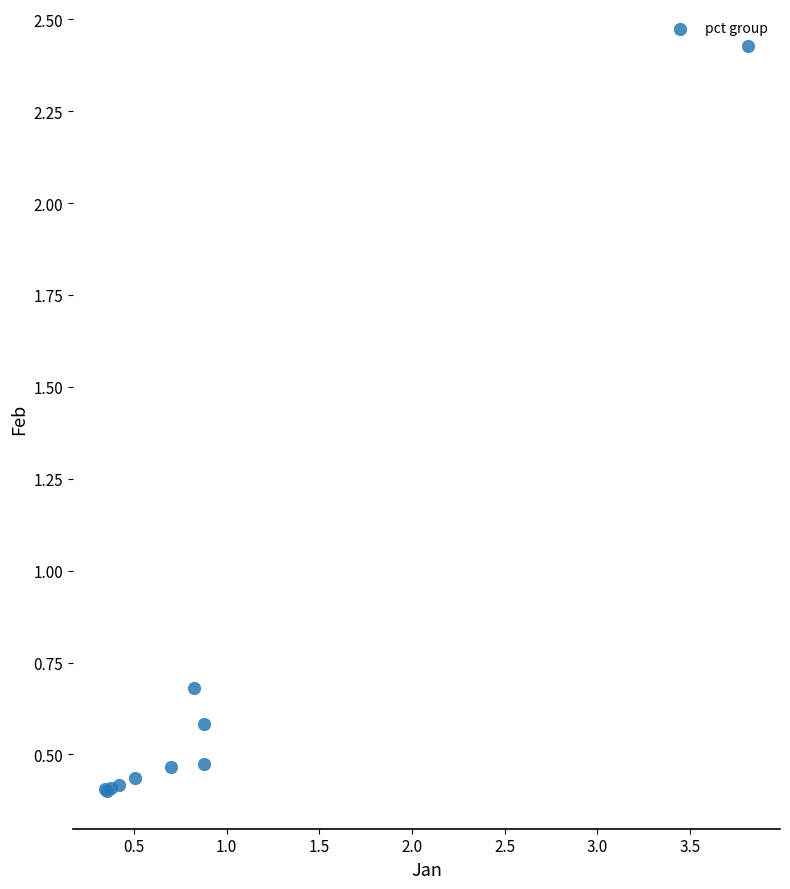

What Y value in the scatter plot is closest to 1?

0.7